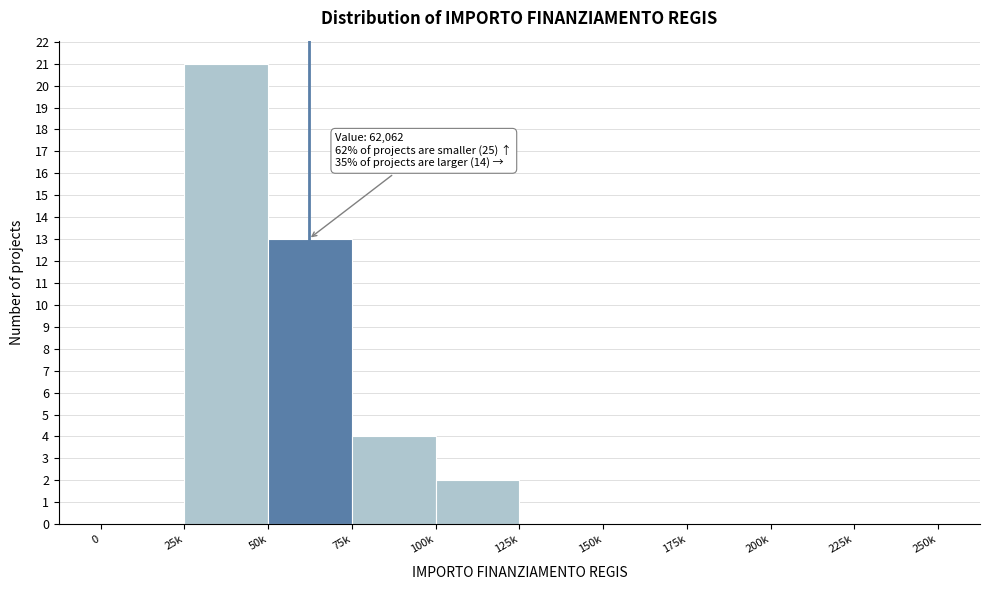

Reading left to right, list all the values displayed in this chart.

0=0	25k=21	50k=13	75k=4	100k=2	125k=0	150k=0	175k=0	200k=0	225k=0